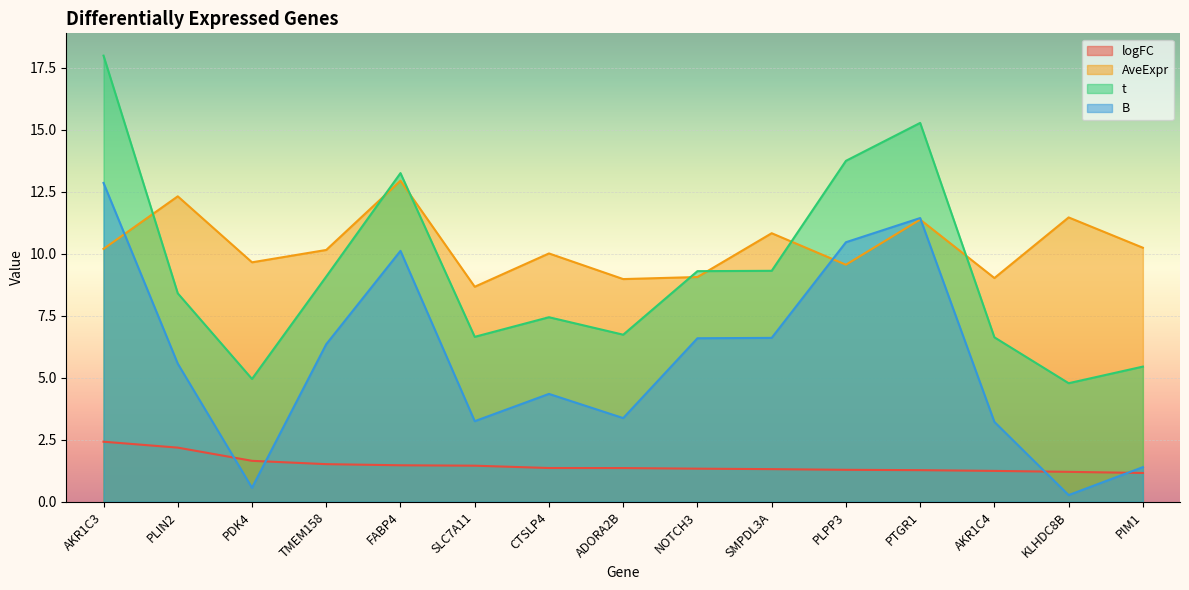

How many data points in AveExpr are less than 10?

6